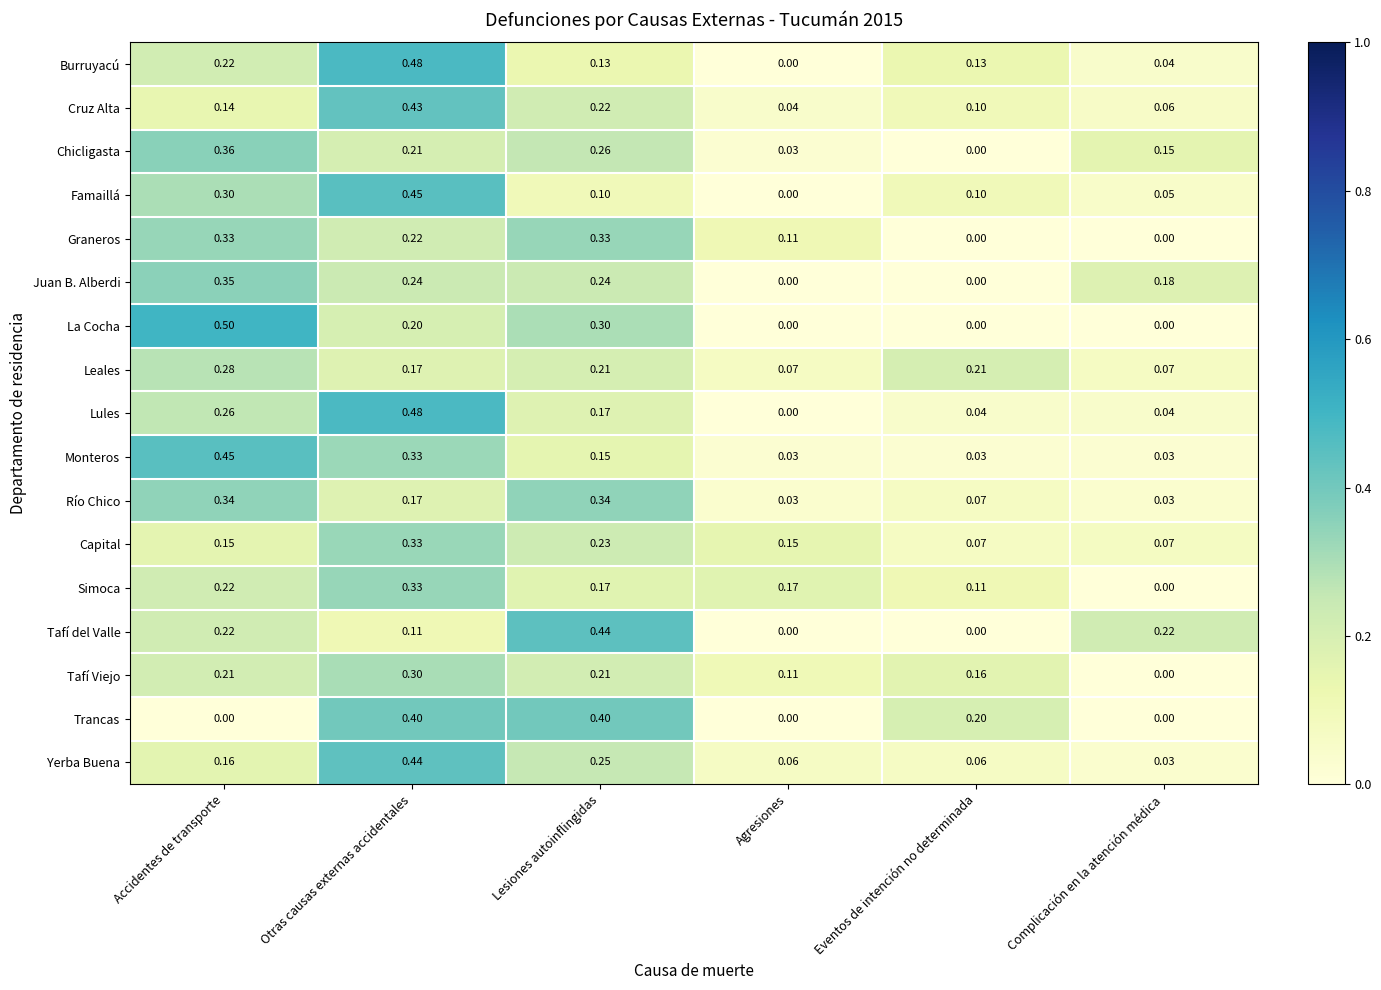

At which category is the sum across all series the highest?

Otras causas externas accidentales